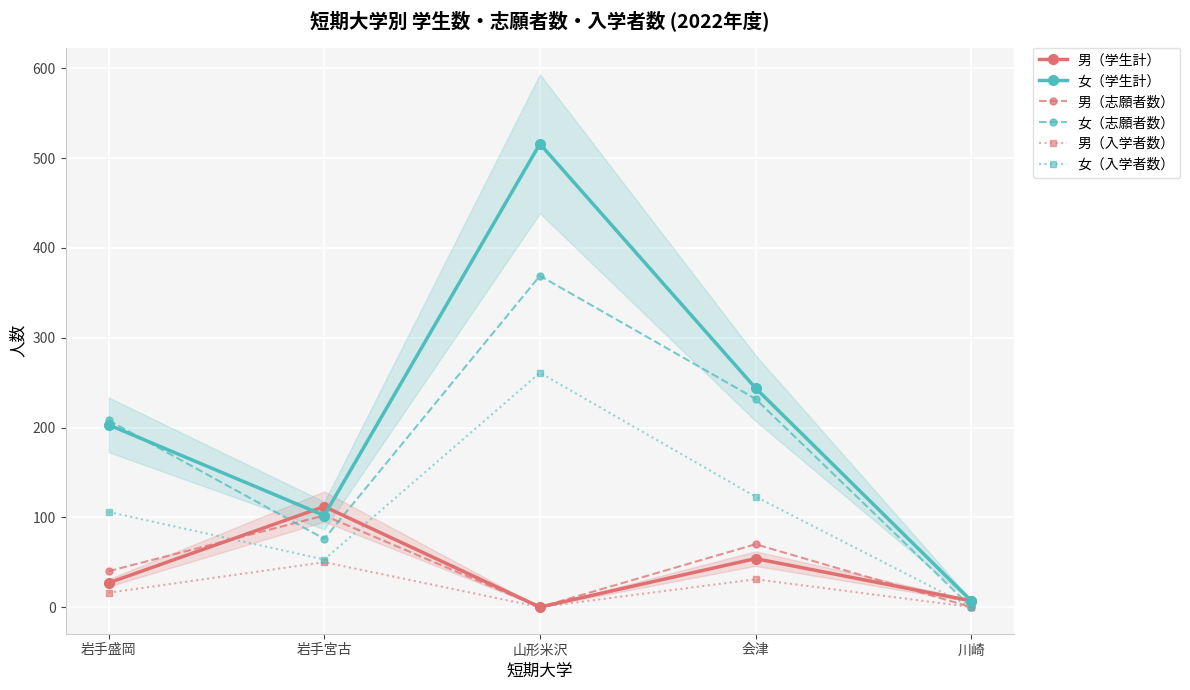

How many data points in 女（入学者数） are above 106?

2